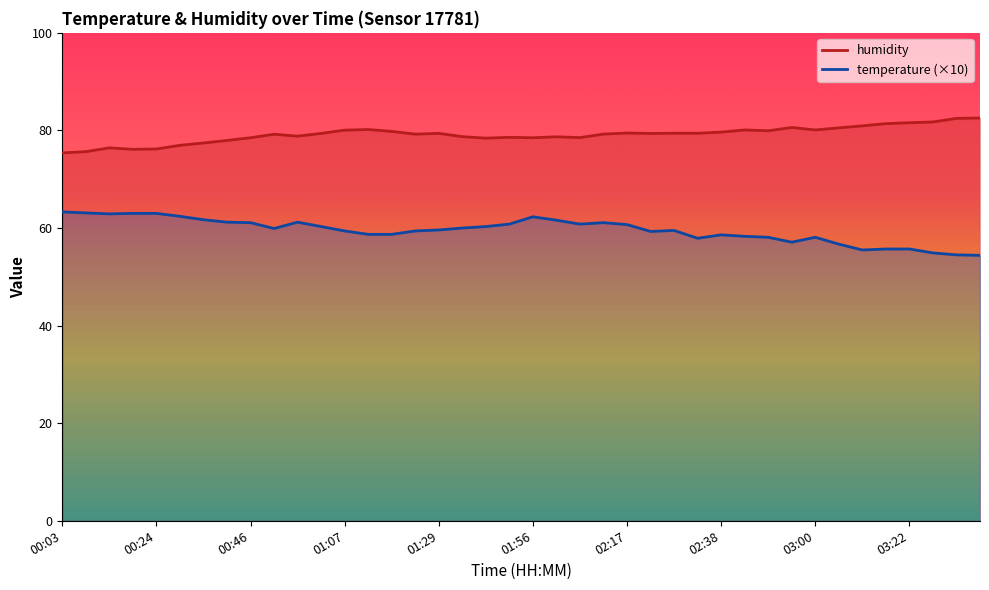

How many interior local valleys does the humidity series have?

10